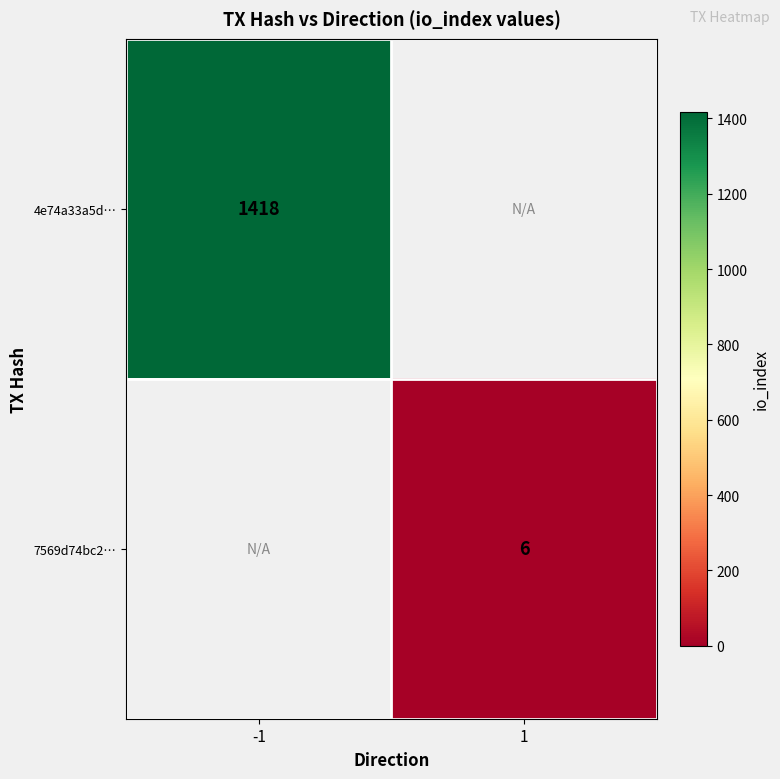

The 7569d74bc2… series shows 2 at 1. True or false?

False